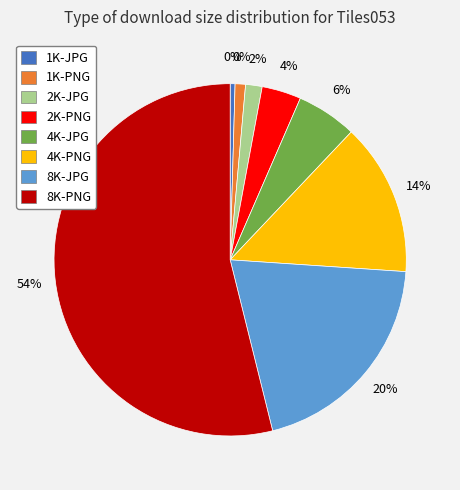

To the nearest percent, what percentage of the pie is 1K-PNG?

1%